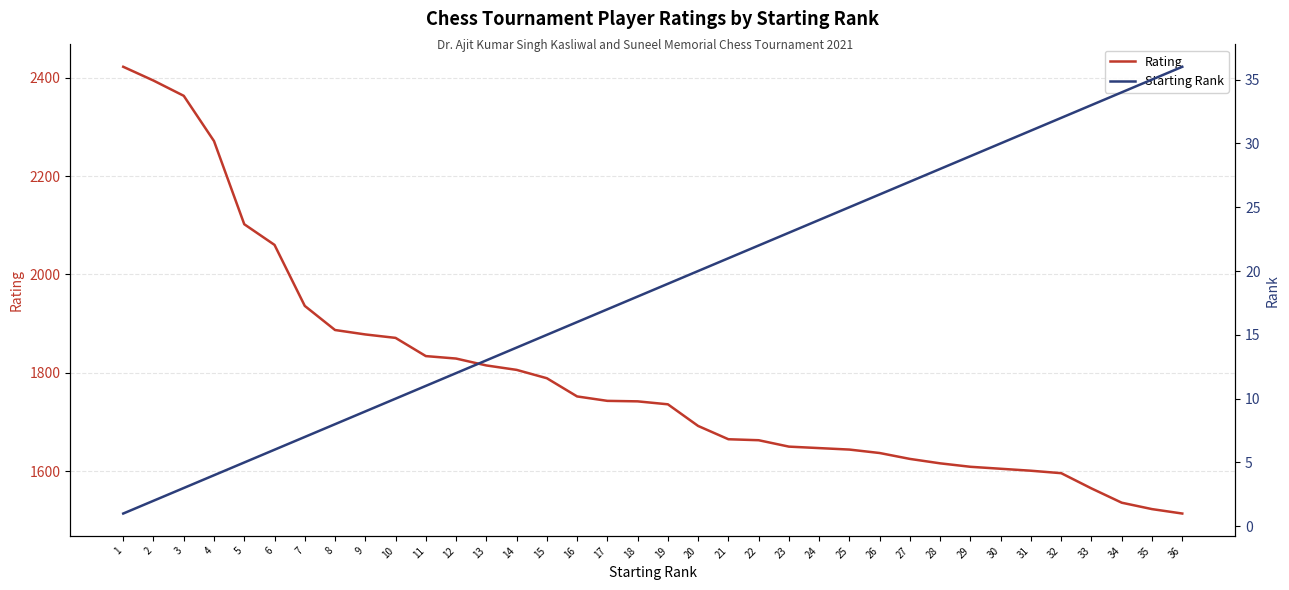

What is the difference between the Starting Rank values at 14 and 1?

13